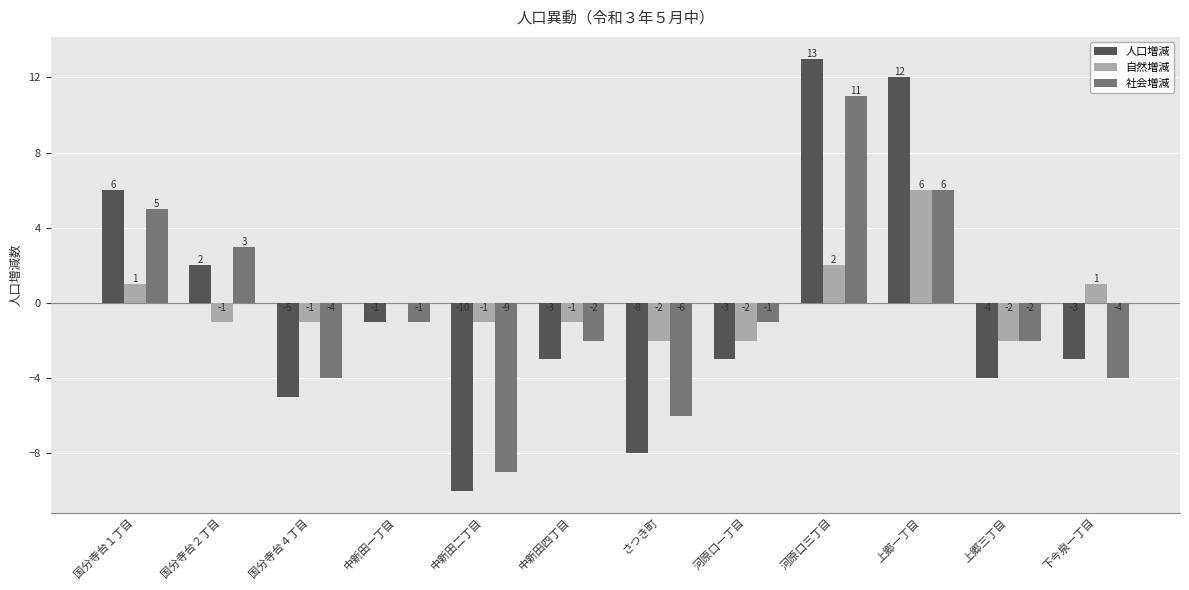

Between 中新田一丁目 and 河原口三丁目, which series saw the biggest shift?

人口増減